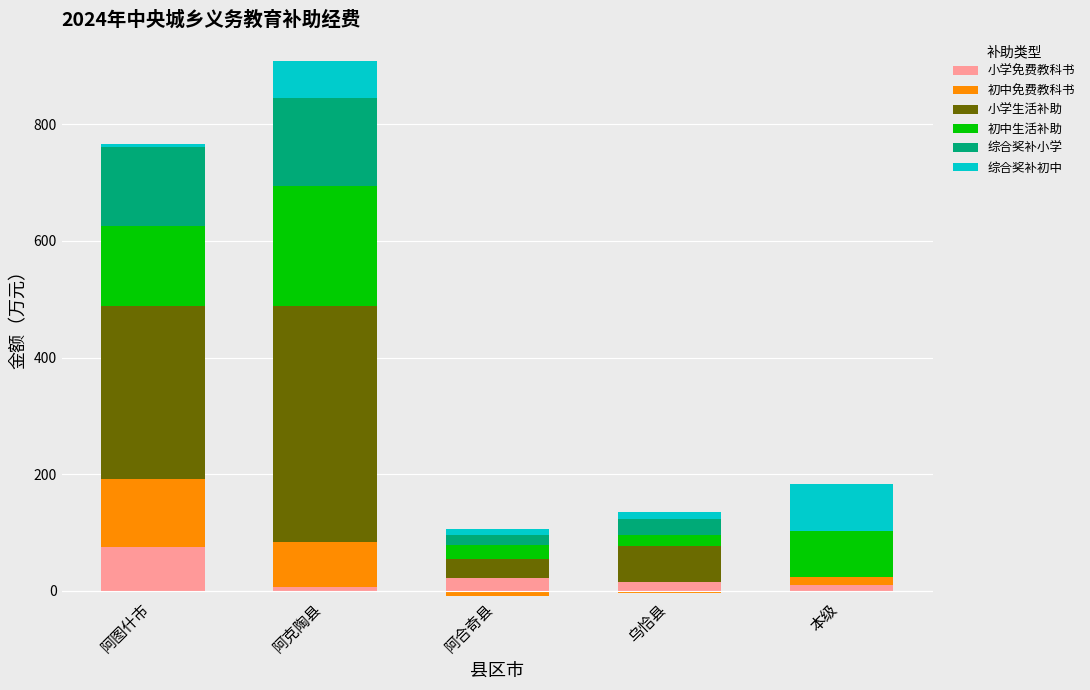

Is it true that 综合奖补初中 equals 64.2 at 阿克陶县?

True